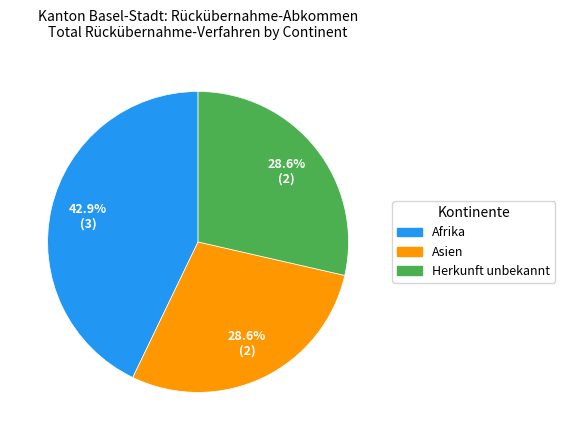

Approximately how many times larger is the value at Asien compared to Afrika?

0.7